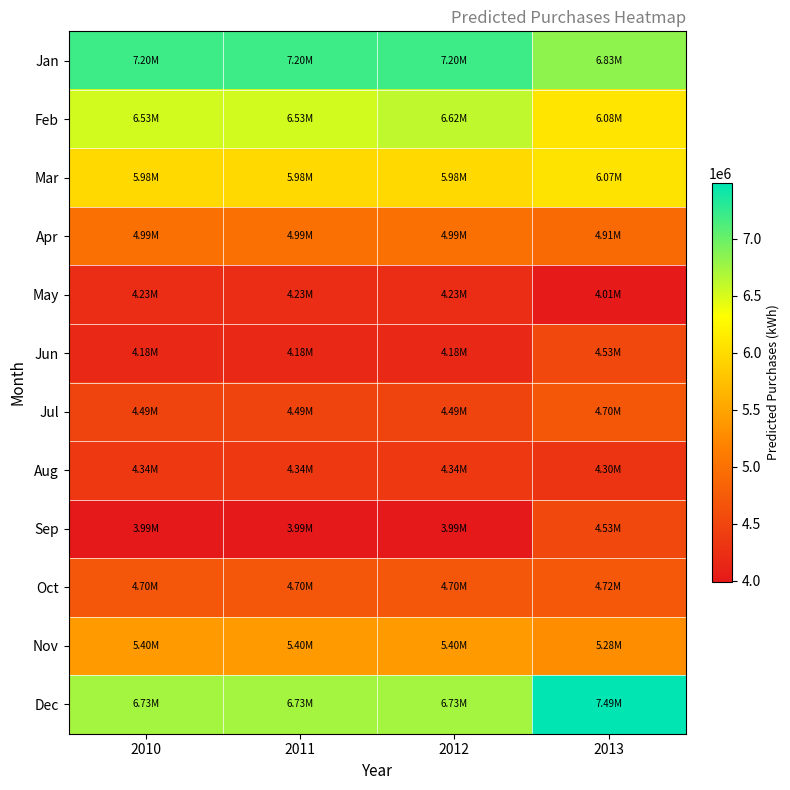

Which series has the largest range (max minus min)?

Dec